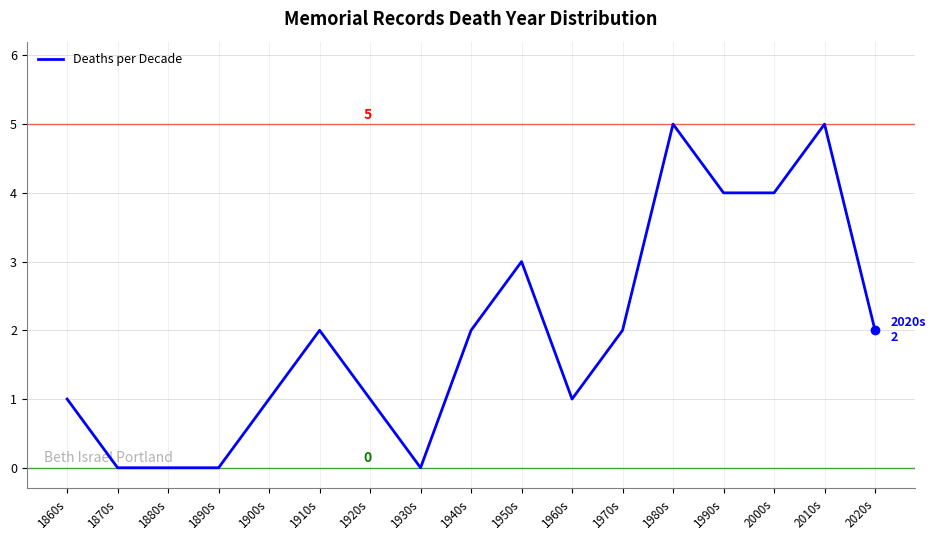

What is the maximum value shown in the chart?

5